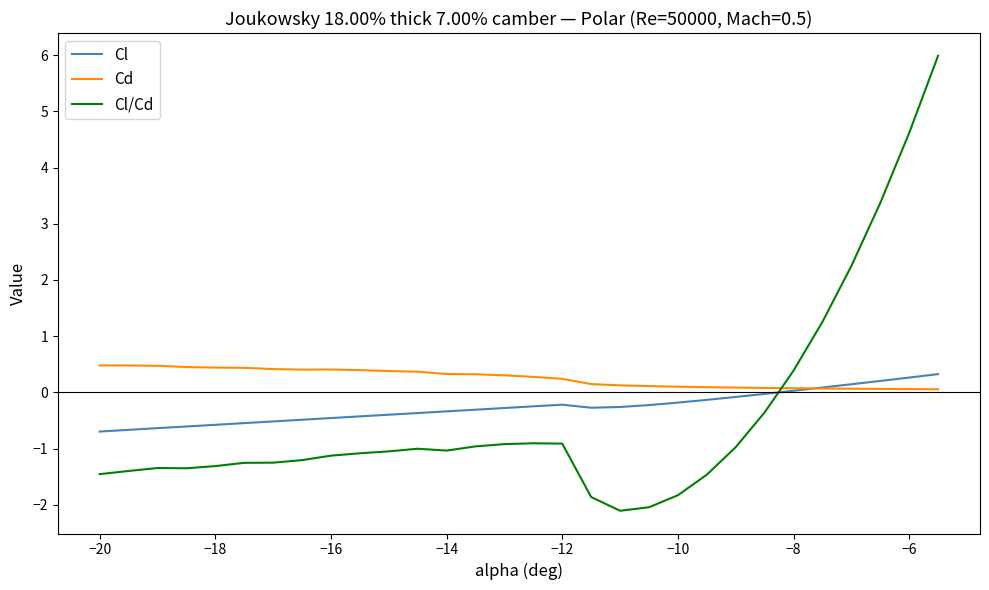

What is the minimum value for Cl/Cd?

-2.1